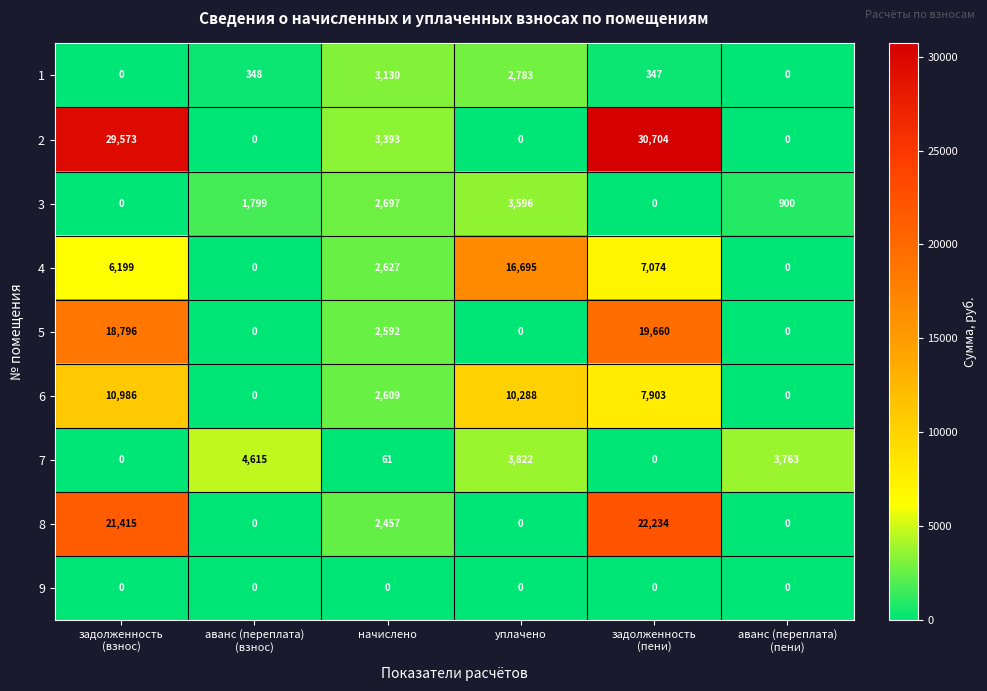

Rank the series by their maximum value, from highest to lowest.

2, 8, 5, 4, 6, 7, 3, 1, 9